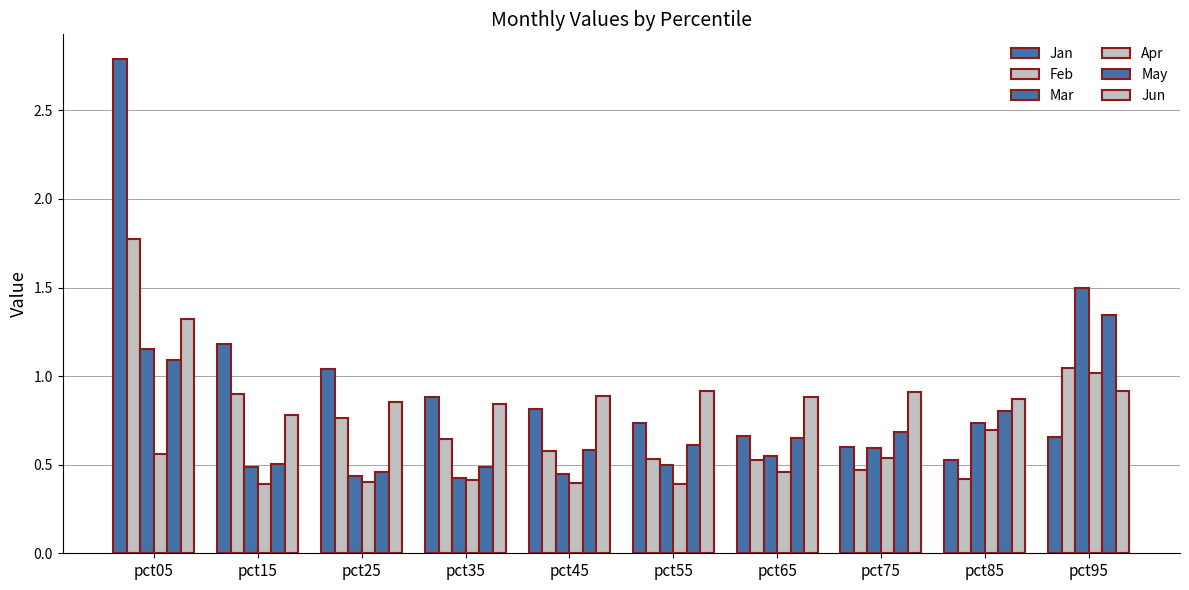

Reading left to right, extract all data points from this chart.

Jan: pct05=2.8	pct15=1.2	pct25=1.0	pct35=0.9	pct45=0.8	pct55=0.7	pct65=0.7	pct75=0.6	pct85=0.5	pct95=0.7
Feb: pct05=1.8	pct15=0.9	pct25=0.8	pct35=0.6	pct45=0.6	pct55=0.5	pct65=0.5	pct75=0.5	pct85=0.4	pct95=1.0
Mar: pct05=1.2	pct15=0.5	pct25=0.4	pct35=0.4	pct45=0.4	pct55=0.5	pct65=0.5	pct75=0.6	pct85=0.7	pct95=1.5
Apr: pct05=0.6	pct15=0.4	pct25=0.4	pct35=0.4	pct45=0.4	pct55=0.4	pct65=0.5	pct75=0.5	pct85=0.7	pct95=1.0
May: pct05=1.1	pct15=0.5	pct25=0.5	pct35=0.5	pct45=0.6	pct55=0.6	pct65=0.6	pct75=0.7	pct85=0.8	pct95=1.3
Jun: pct05=1.3	pct15=0.8	pct25=0.9	pct35=0.8	pct45=0.9	pct55=0.9	pct65=0.9	pct75=0.9	pct85=0.9	pct95=0.9